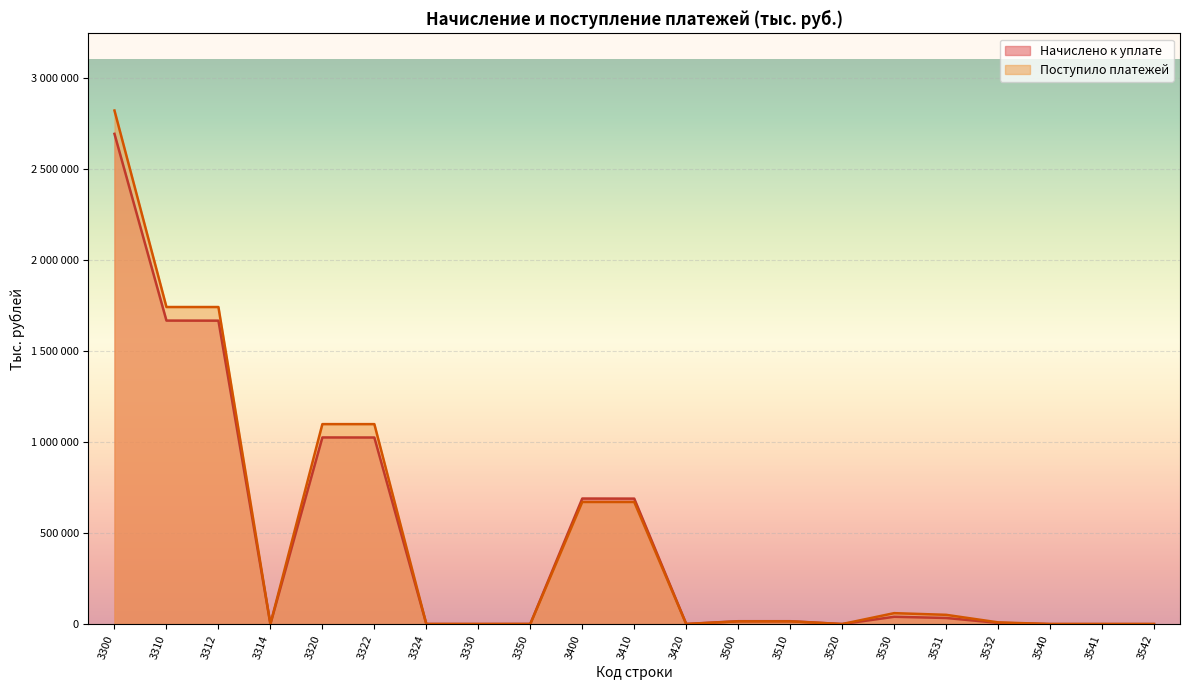

At which category is the sum across all series the highest?

3300